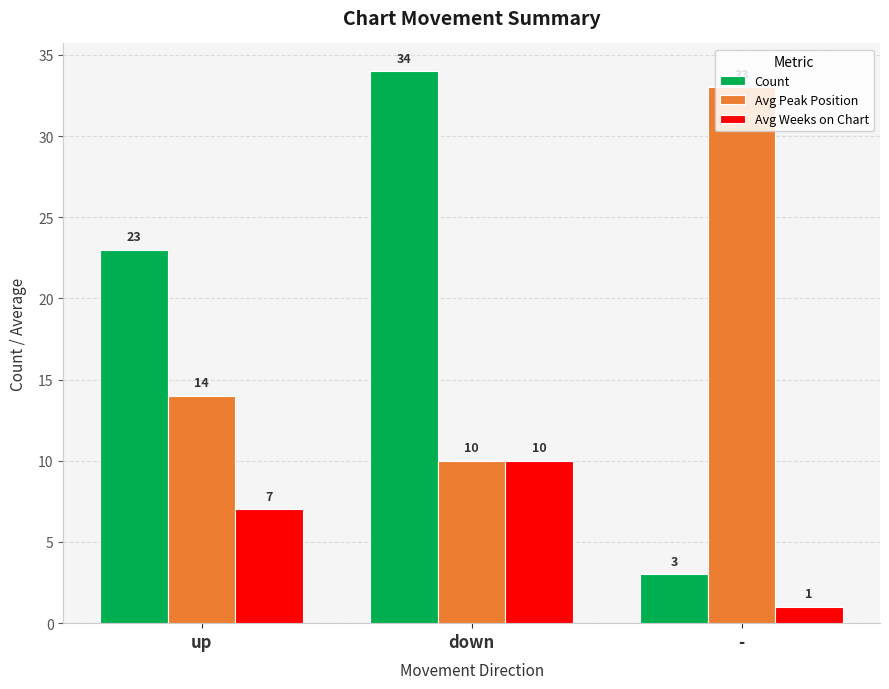

Rank the series by their maximum value, from lowest to highest.

Avg Weeks on Chart, Avg Peak Position, Count